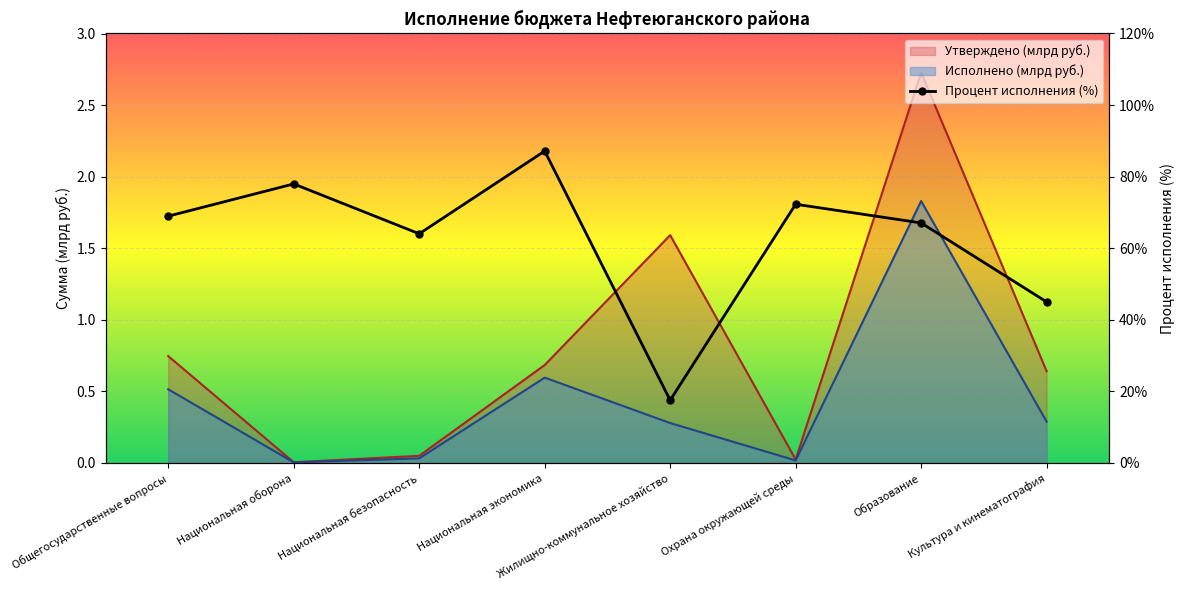

True or false: Процент исполнения and Исполнено intersect in this chart.

False